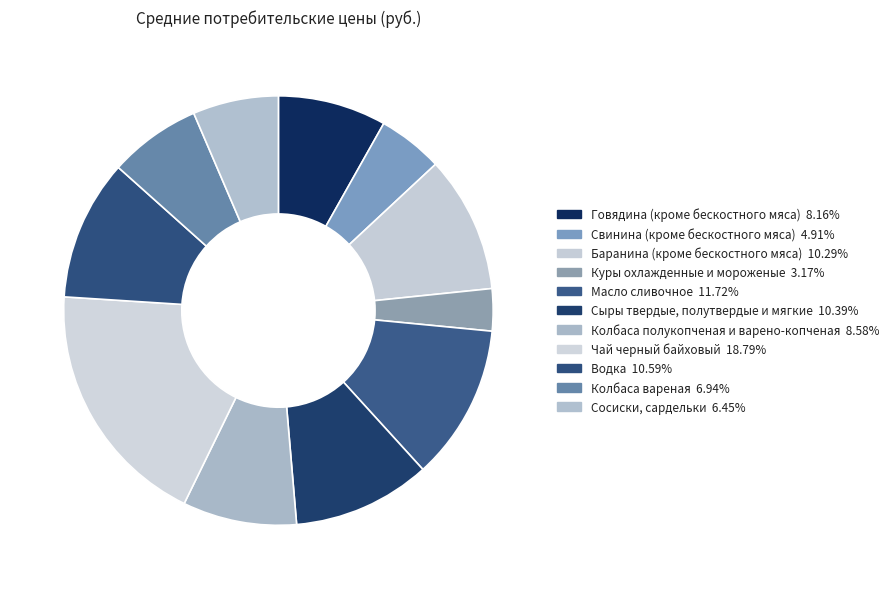

What percentage do Чай черный байховый and Куры охлажденные и мороженые together represent?

22.0%